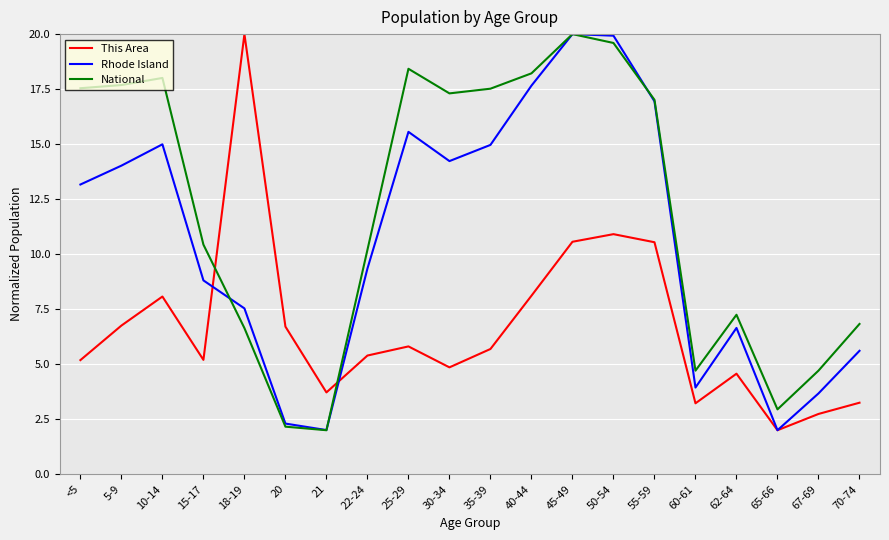

Rank the series by their average value, from highest to lowest.

National, Rhode Island, This Area